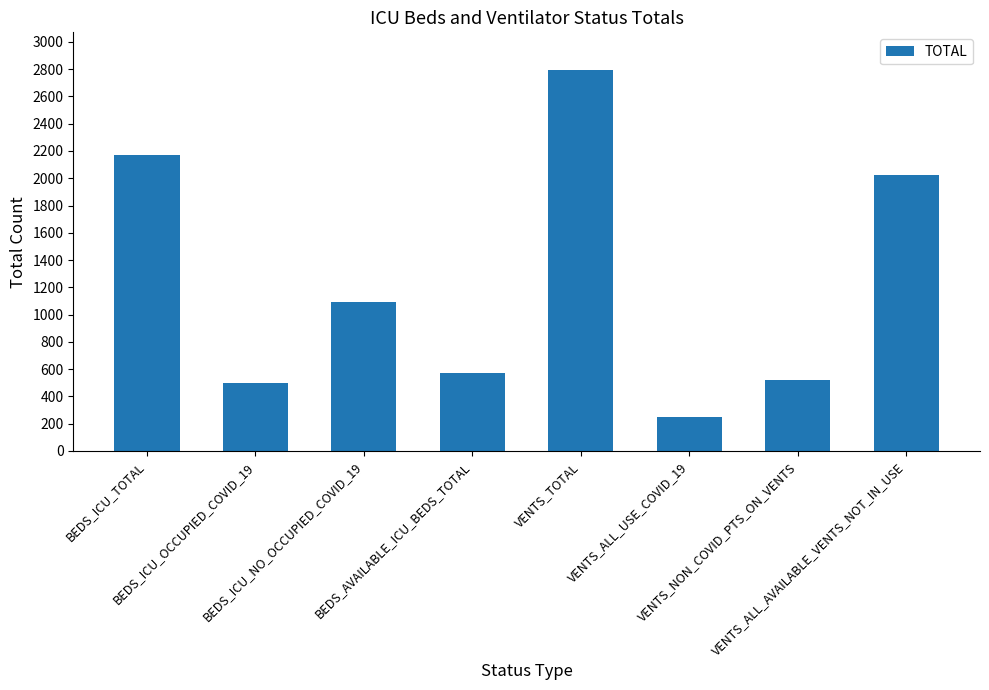

How many series are shown in this chart?

1